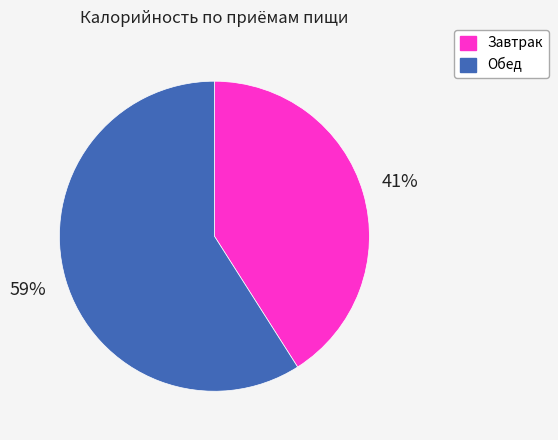

How many segments does this pie chart have?

2